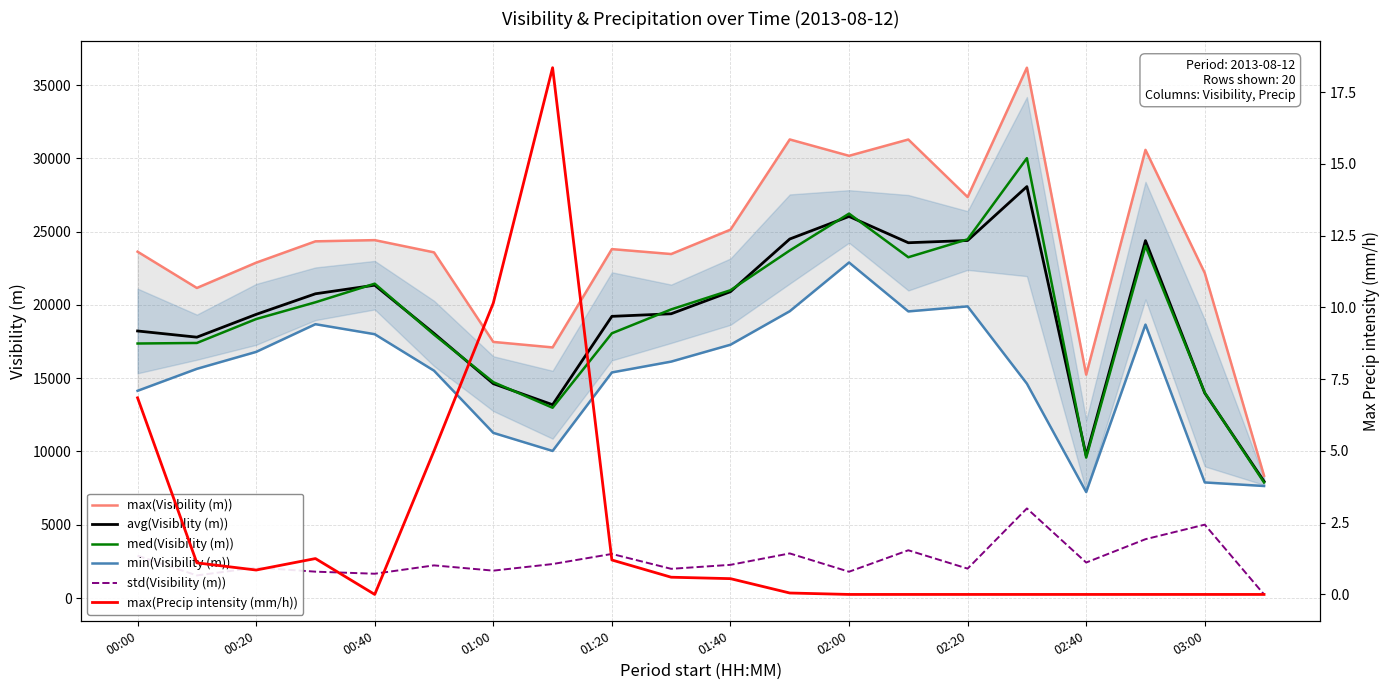

What is the minimum value for med(Visibility (m))?

7882